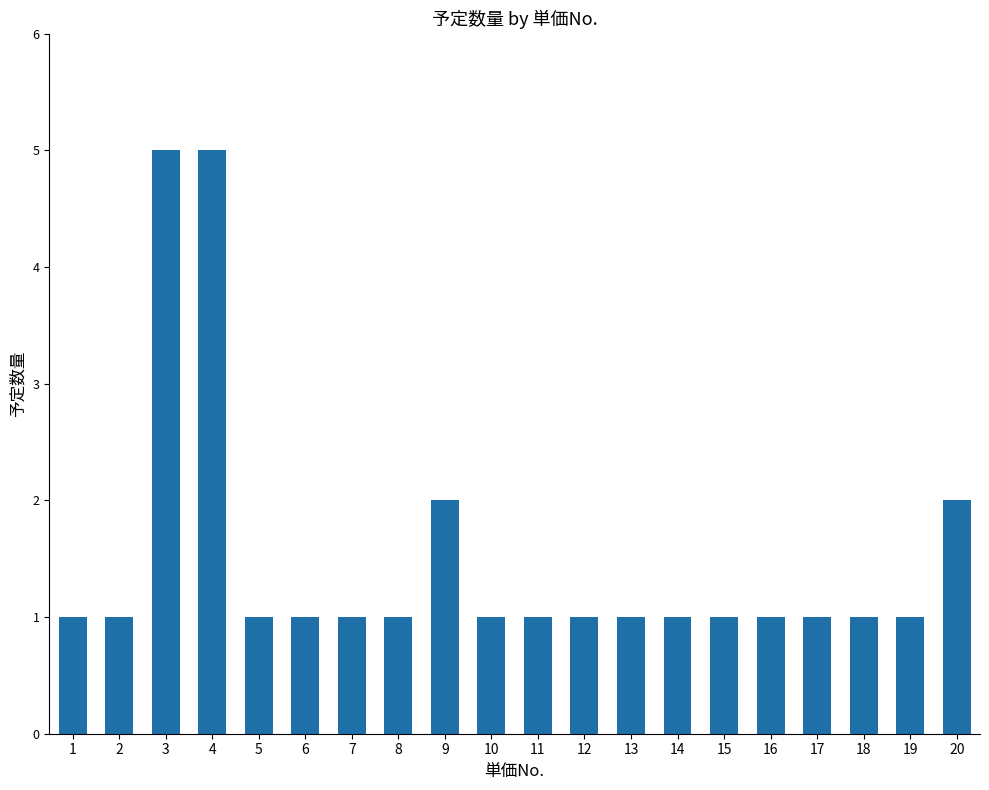

What is the sum of the values at 15 and 11?

2